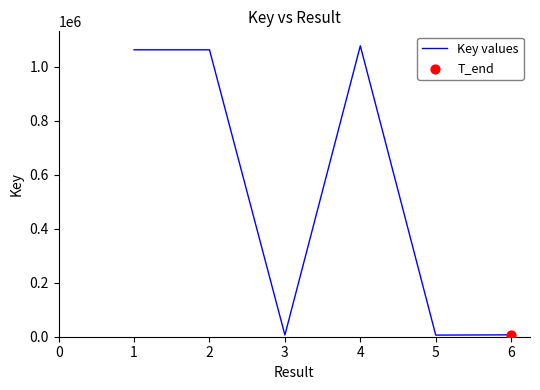

What is the change in value from 3 to 4?

+1071725